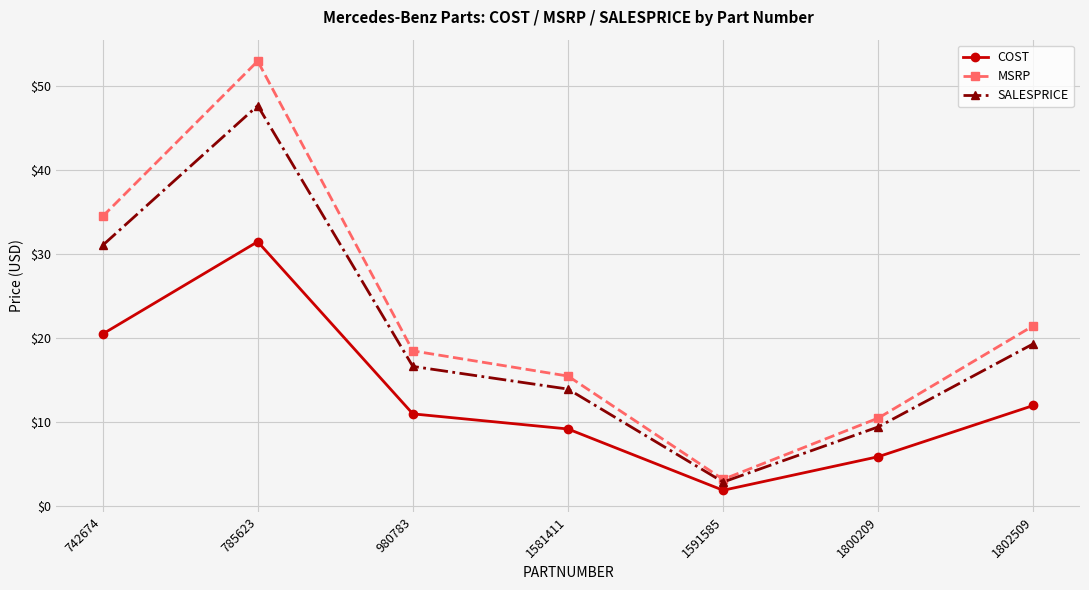

Which series changed the most between 1581411 and 1800209?

MSRP